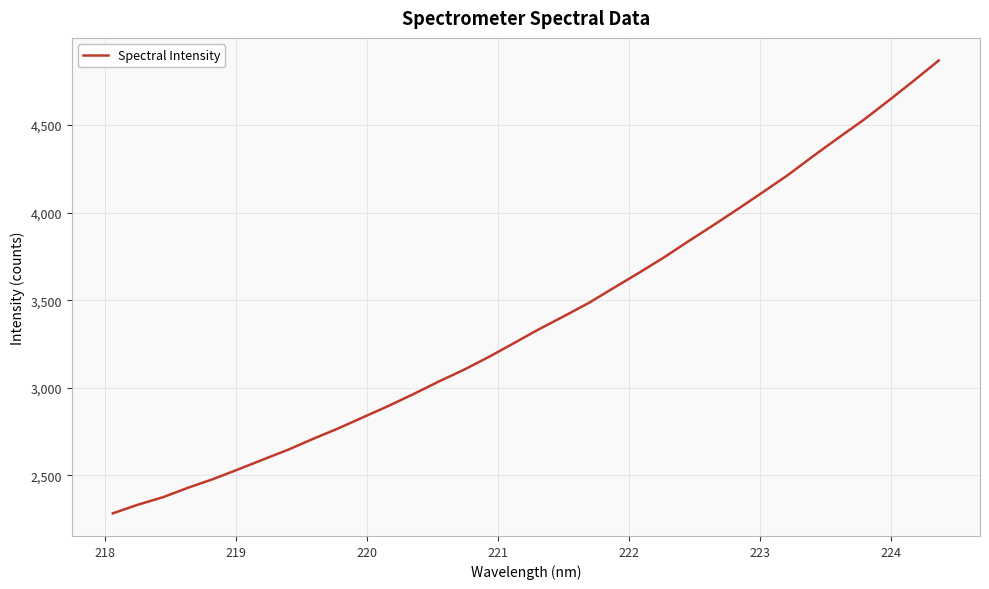

Count the number of data series in this chart.

1